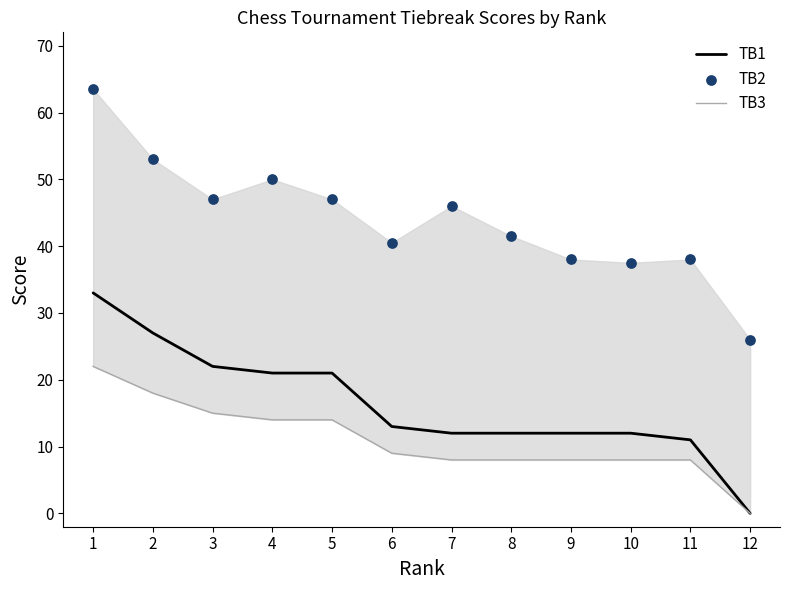

Which series has the largest total across all categories?

TB2